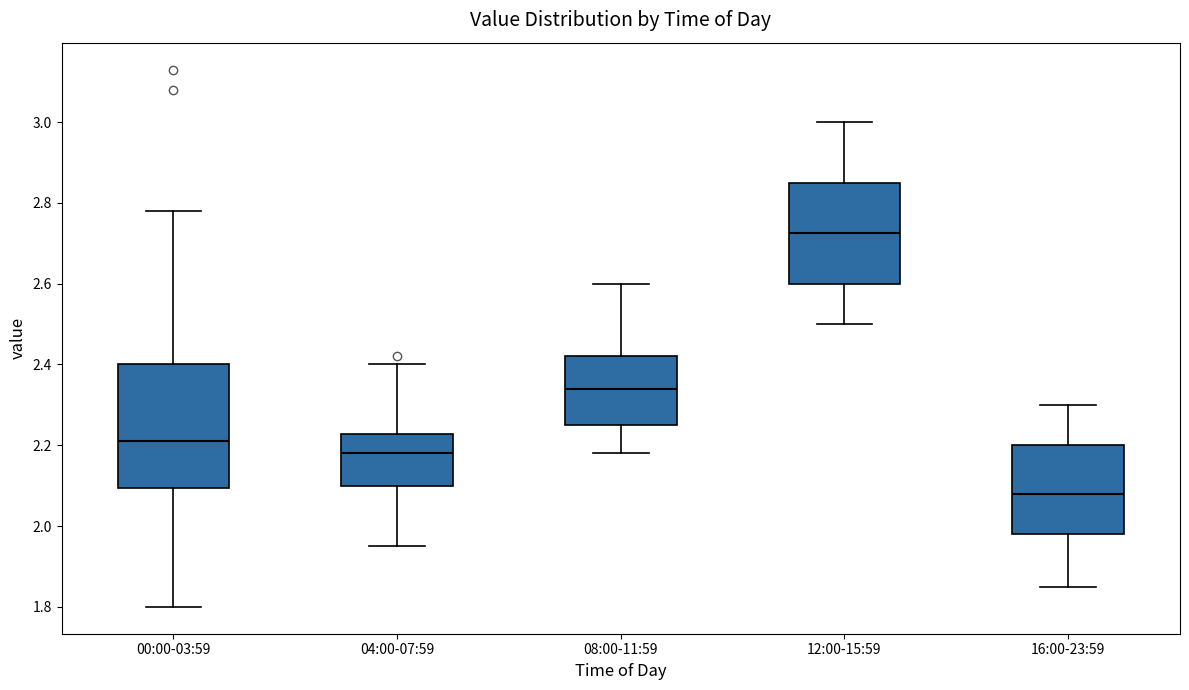

Where is the lower edge of the box for 00:00-03:59 on the y-axis? The values are not printed on the chart, so give them approximately, as read against the axis.

2.10